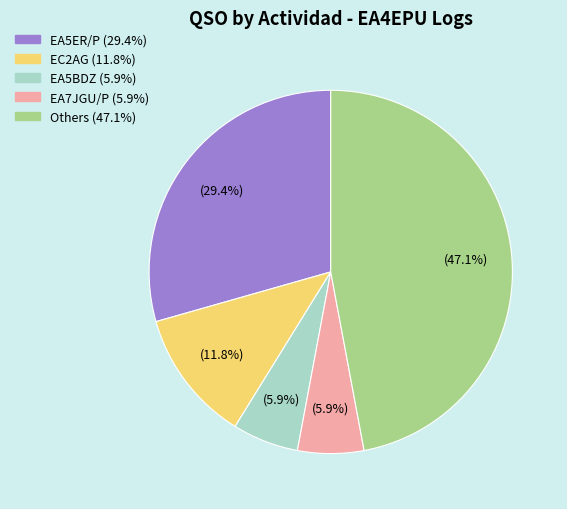

Is there any slice that represents more than half of the pie?

No